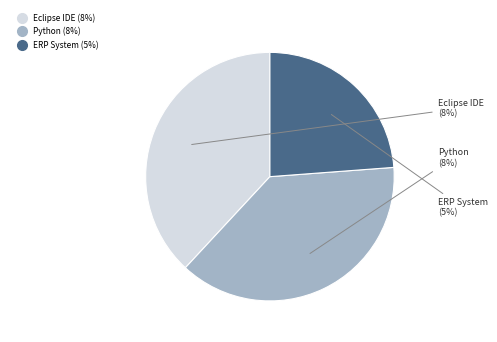

What percentage is the Eclipse IDE slice, to the nearest percent?

38%